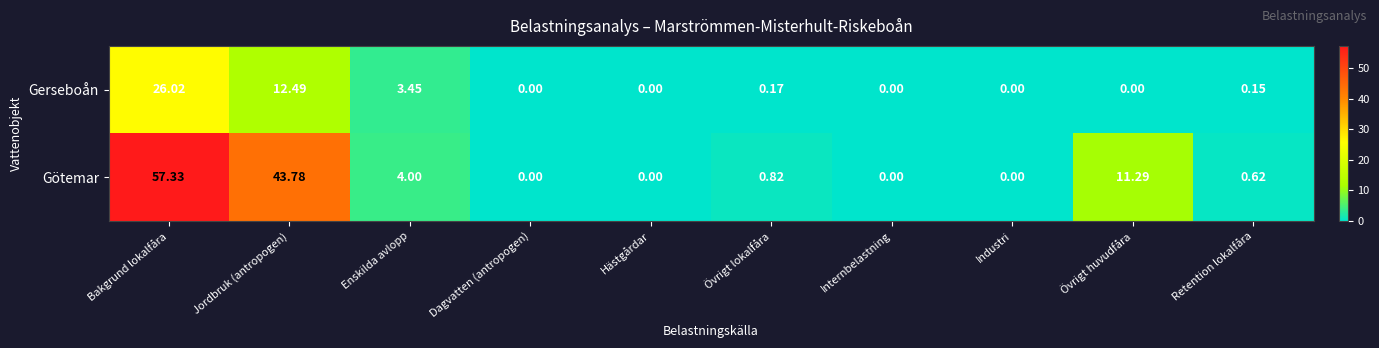

Which series changed the most between Jordbruk (antropogen) and Övrigt huvudfåra?

Götemar